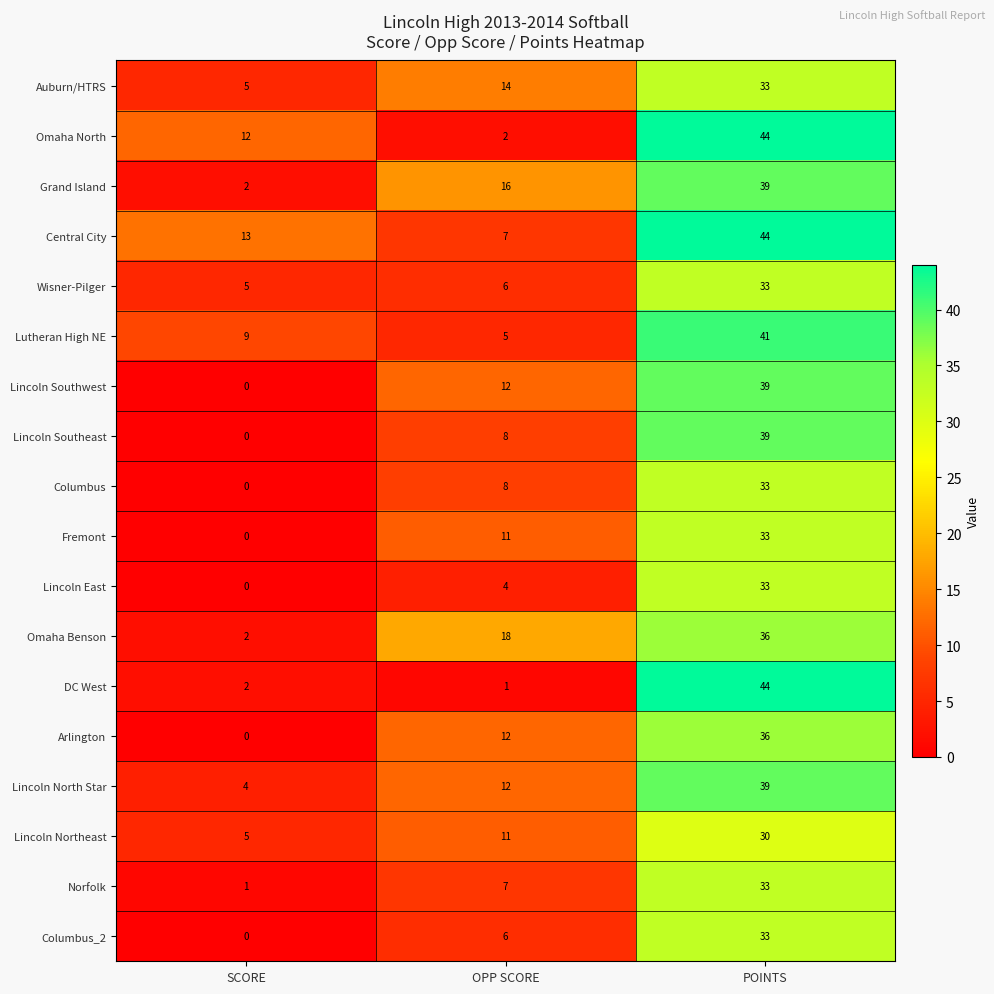

Is it true that Columbus_2 equals 21 at SCORE?

False